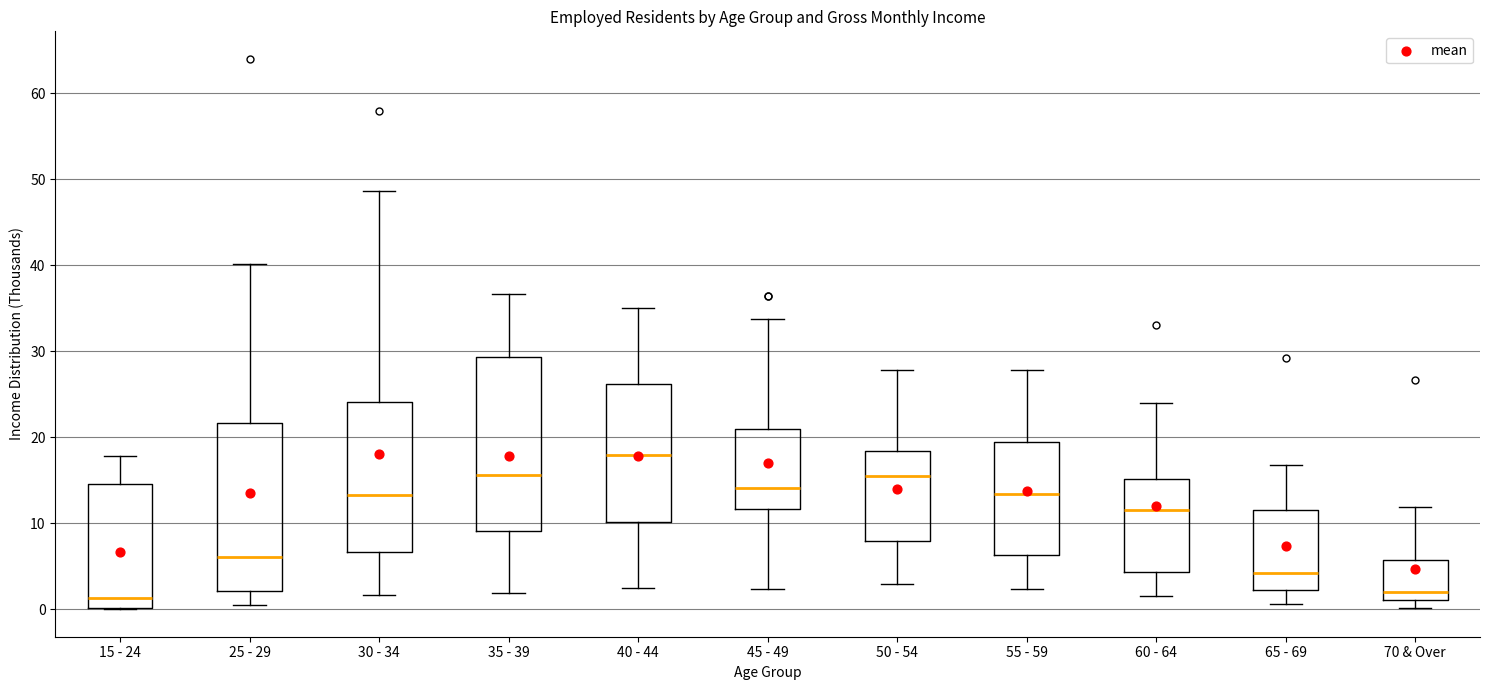

Reading left to right, read every box against the y-axis: the position of its median line, the range the box covers, and the ends of its whiskers. The values are not printed on the chart, so give them approximately, as read against the axis.

15 - 24: median 1, box 0 to 15, whiskers 0 to 18
25 - 29: median 6, box 2 to 22, whiskers 1 to 40
30 - 34: median 13, box 7 to 24, whiskers 2 to 49
35 - 39: median 16, box 9 to 29, whiskers 2 to 37
40 - 44: median 18, box 10 to 26, whiskers 3 to 35
45 - 49: median 14, box 12 to 21, whiskers 2 to 34
50 - 54: median 16, box 8 to 18, whiskers 3 to 28
55 - 59: median 13, box 6 to 19, whiskers 2 to 28
60 - 64: median 12, box 4 to 15, whiskers 2 to 24
65 - 69: median 4, box 2 to 12, whiskers 1 to 17
70 & Over: median 2, box 1 to 6, whiskers 0 to 12